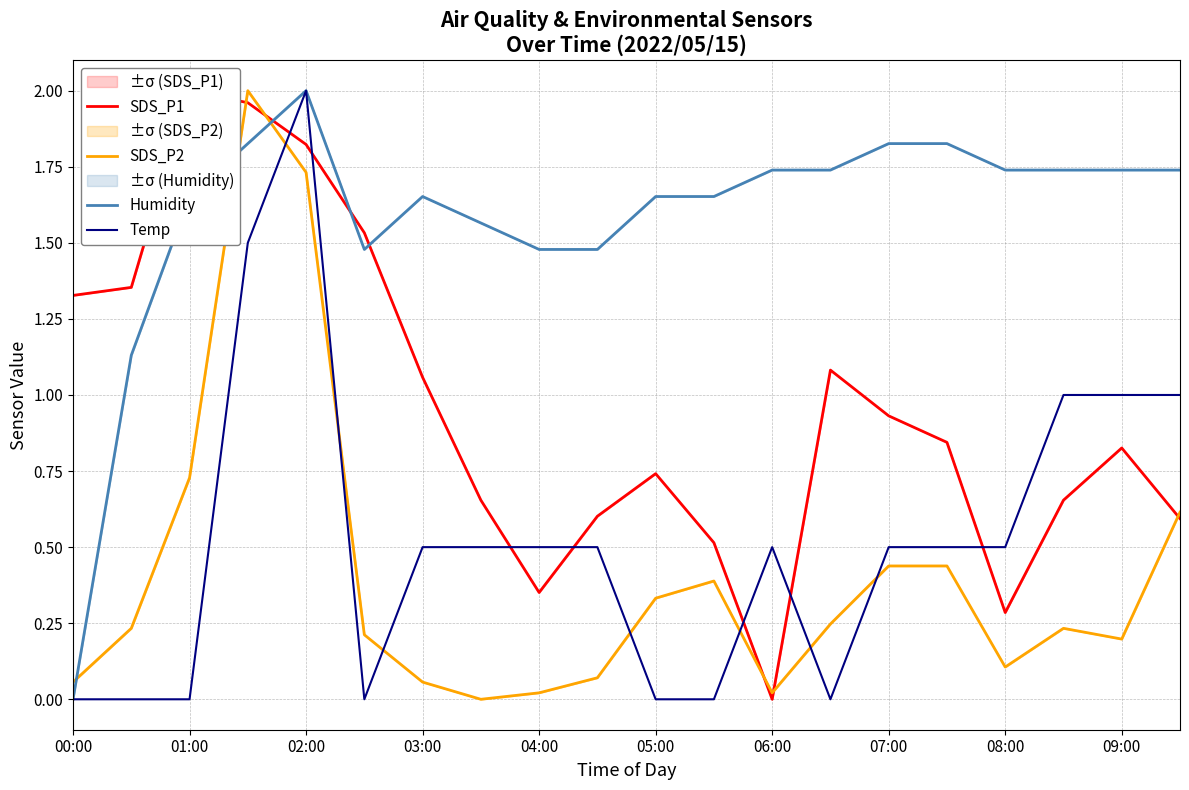

What is the maximum value shown in the chart?

2.0